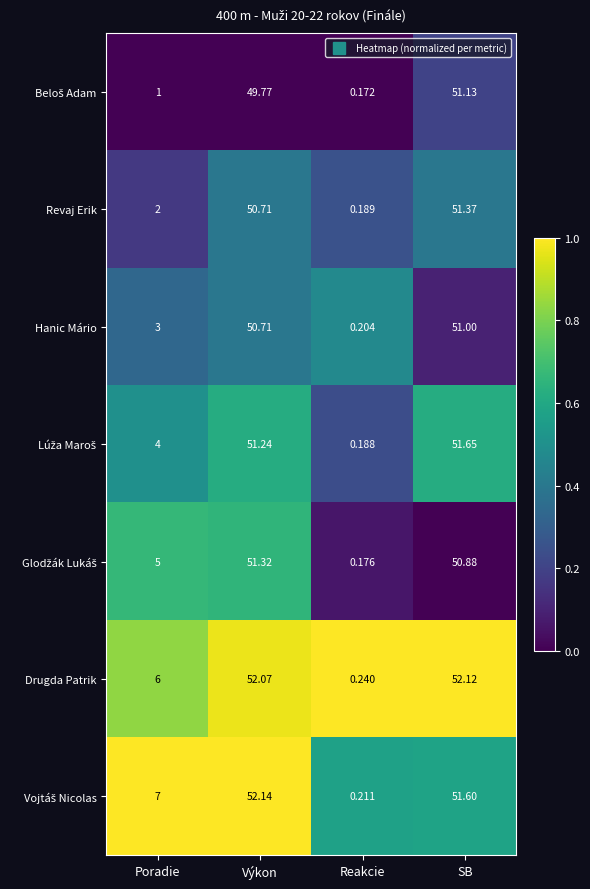

At which label does Revaj Erik first exceed 50?

Výkon